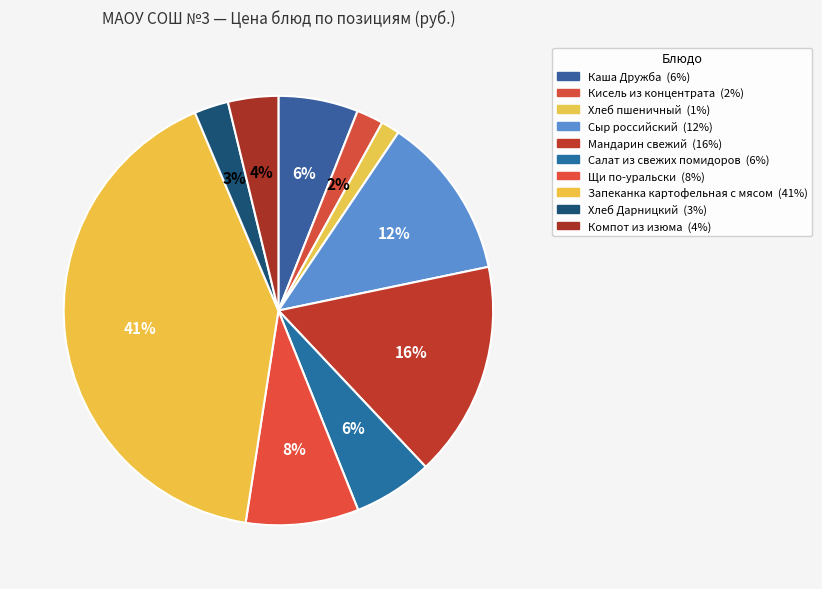

Which category has the smallest portion of the pie?

Хлеб пшеничный